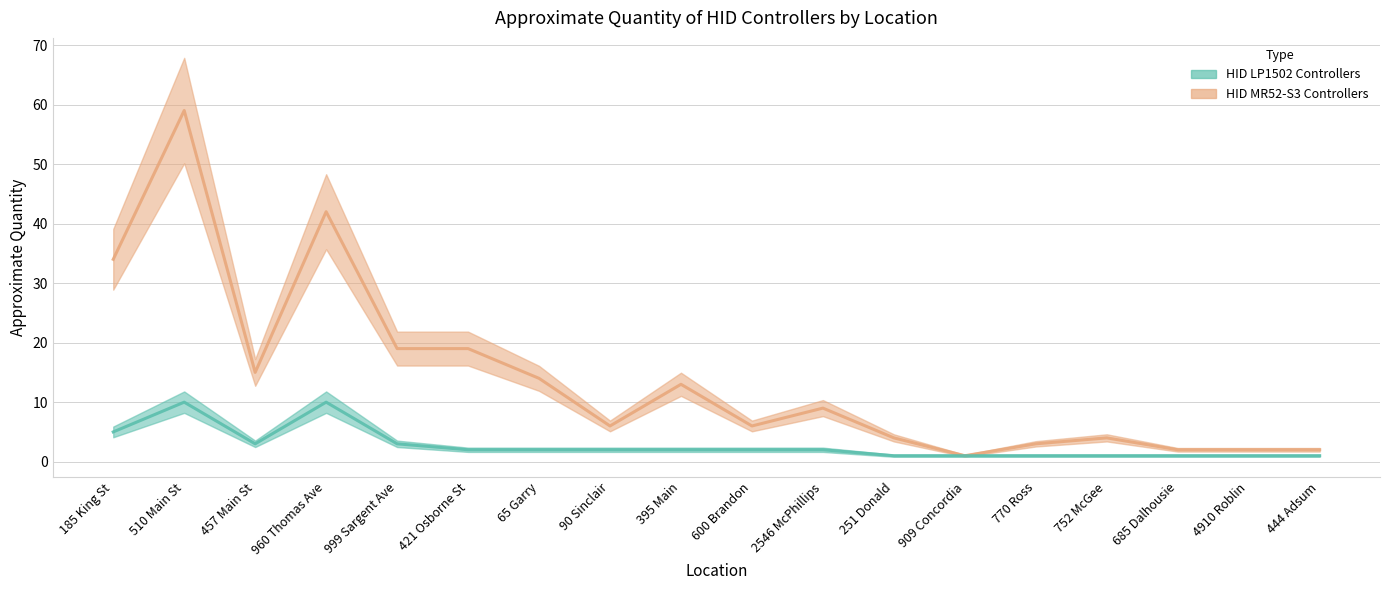

True or false: HID LP1502 Controllers and HID MR52-S3 Controllers cross at least once.

False